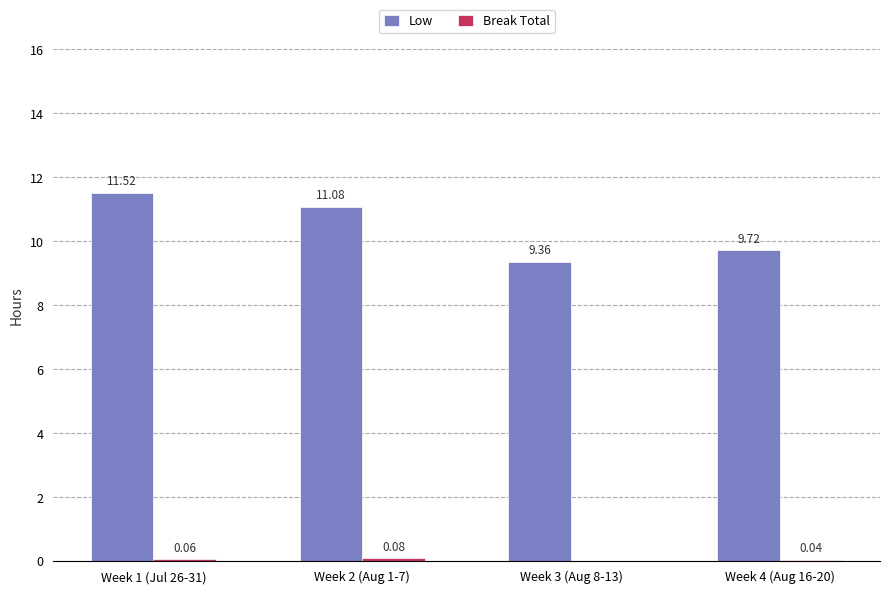

How many series are shown in this chart?

2